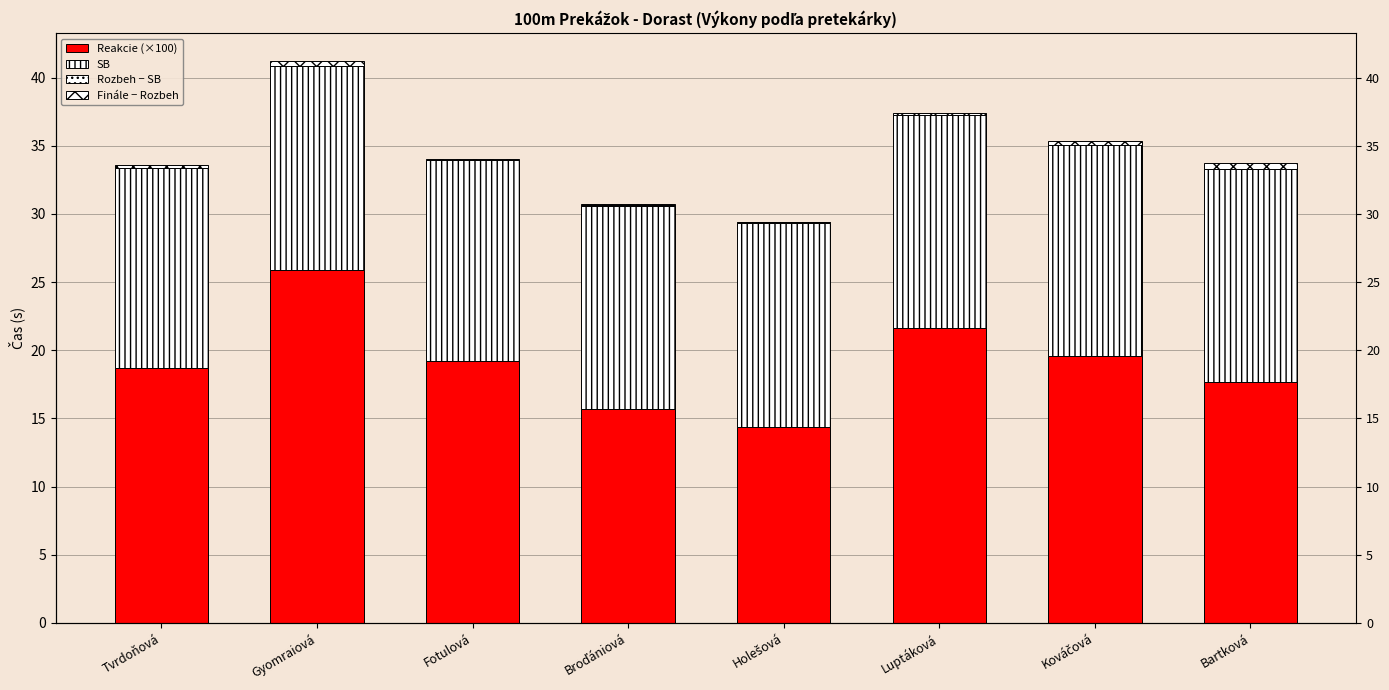

List the labels in order of Finále − Rozbeh value, largest first.

Bartková, Gyomraiová, Kováčová, Tvrdoňová, Luptáková, Fotulová, Broďániová, Holešová